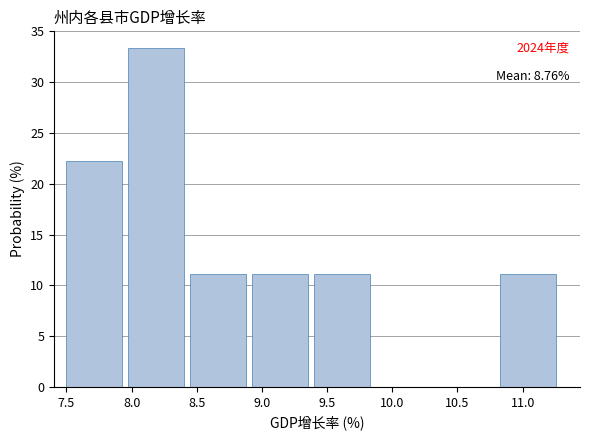

Which range on the x-axis has the tallest bar?

7.95 to 8.45